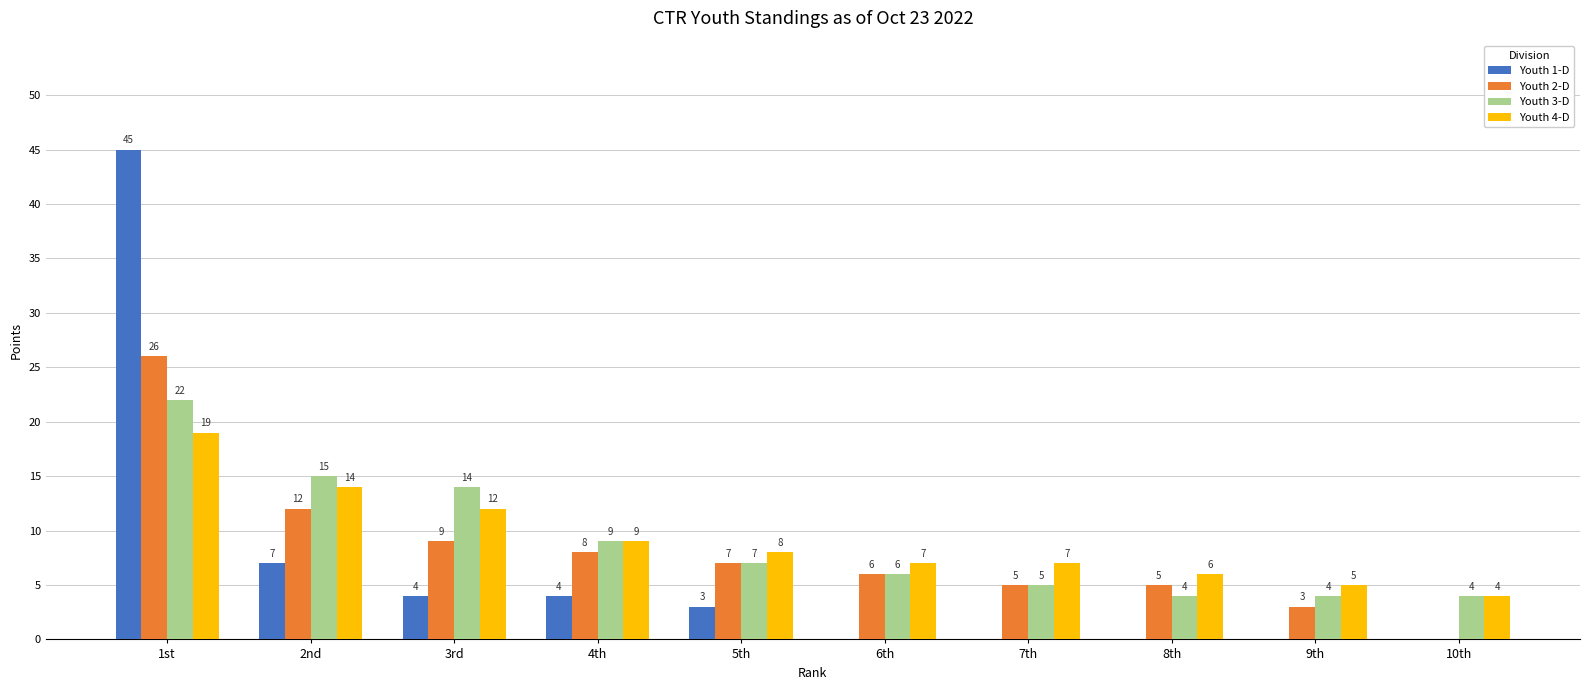

The value of Youth 2-D at 7th is 5. True or false?

True